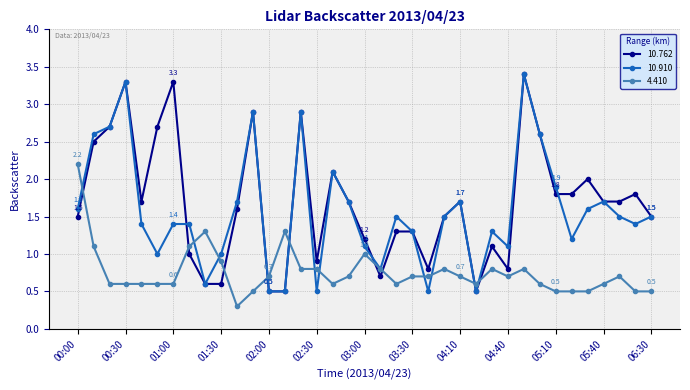

What is the lowest value of the 4.410 series?

0.3